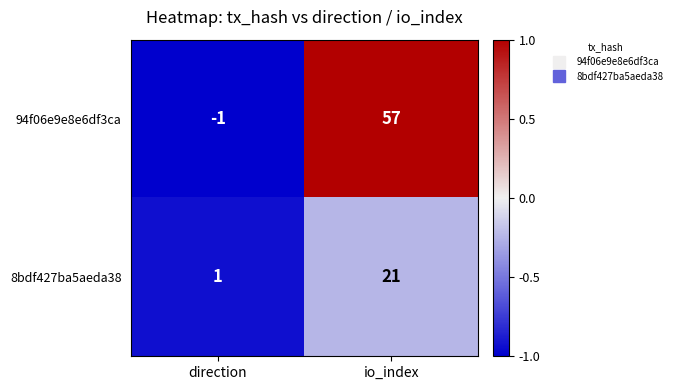

What is the sum of all 8bdf427ba5aeda38 values?

22